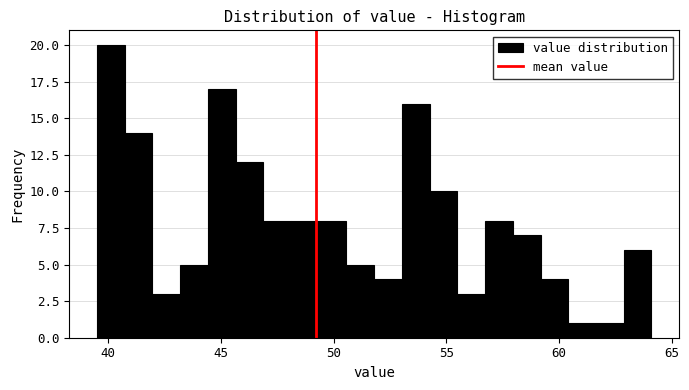

Around what value on the x-axis is the tallest bar? Give the approximate position of its centre, as read against the axis.

40.0